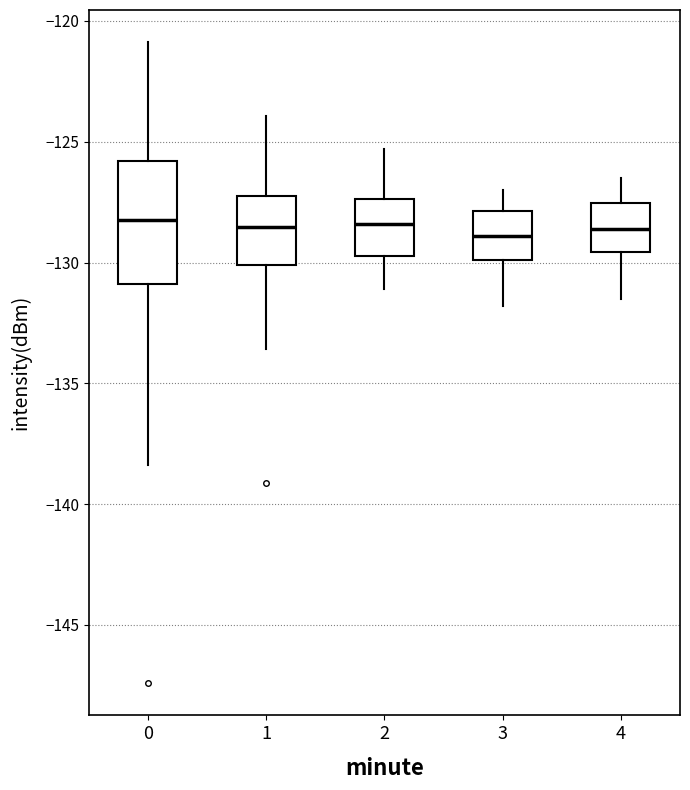

Reading left to right, transcribe this box plot: for each box, give where its median line is, the range the box spans, and where its two whiskers end, as read against the y-axis. The values are not printed on the chart, so give them approximately, as read against the axis.

0: median -128.0, box -131.0 to -126.0, whiskers -138.5 to -121.0
1: median -128.5, box -130.0 to -127.0, whiskers -133.5 to -124.0
2: median -128.5, box -129.5 to -127.5, whiskers -131.0 to -125.5
3: median -129.0, box -130.0 to -128.0, whiskers -132.0 to -127.0
4: median -128.5, box -129.5 to -127.5, whiskers -131.5 to -126.5